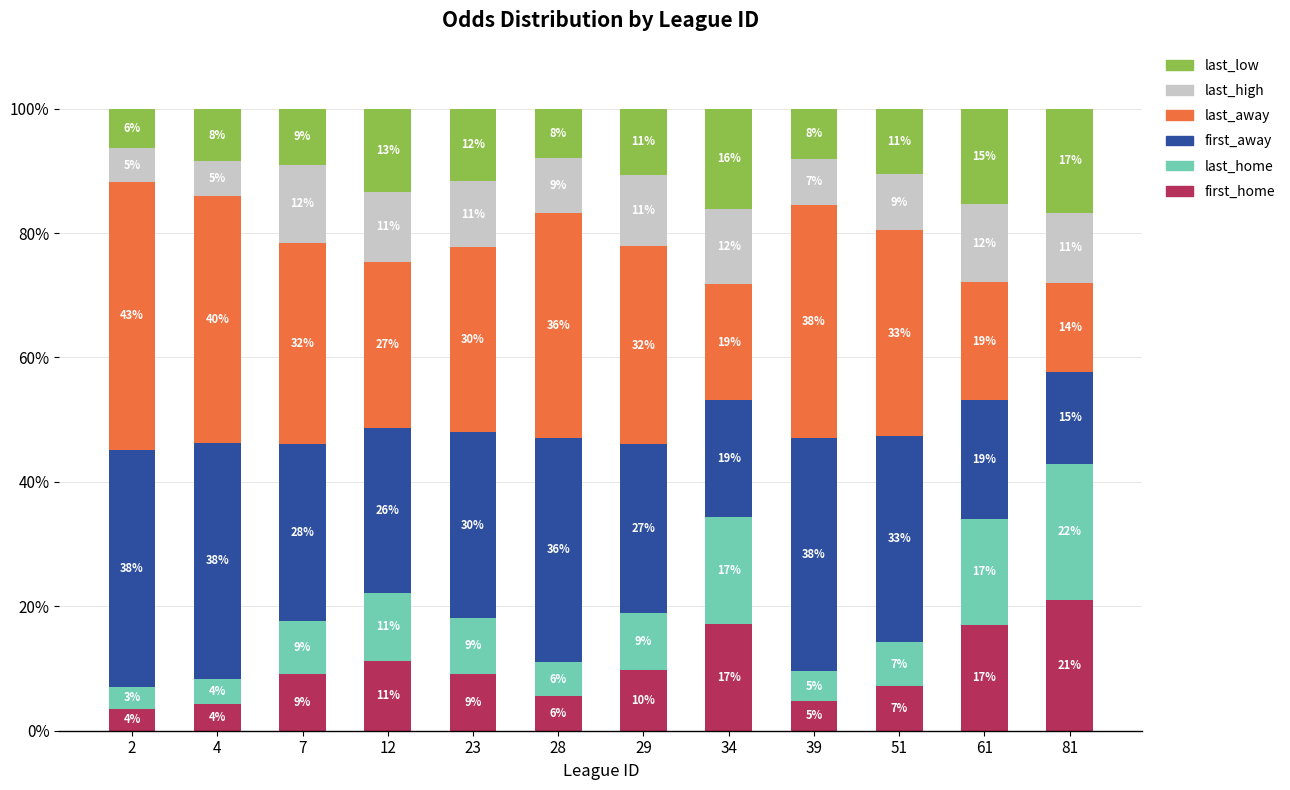

How many values in the first_home series are below 9?

5